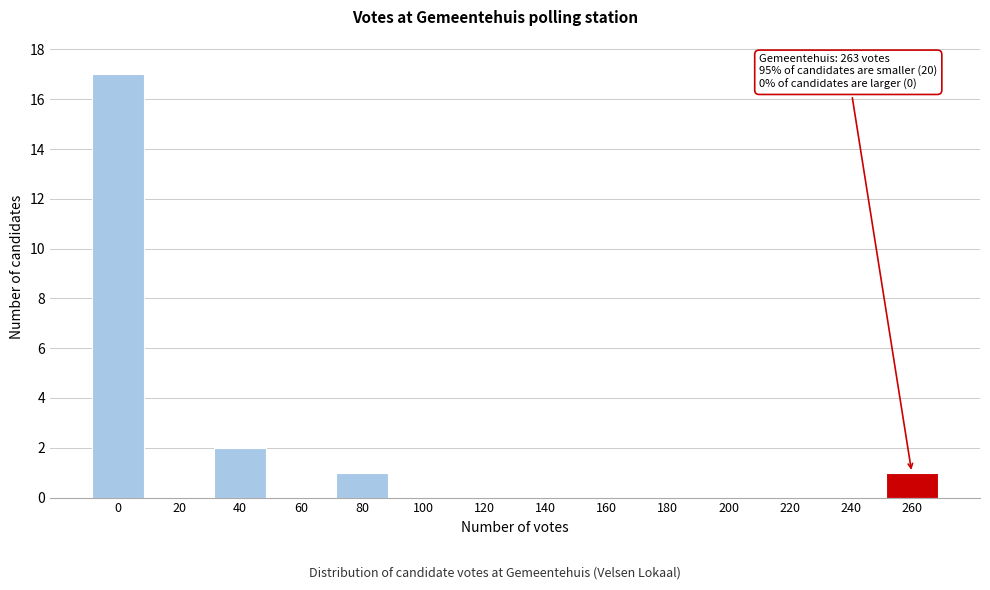

Reading left to right, extract all data points from this chart.

0=17	20=0	40=2	60=0	80=1	100=0	120=0	140=0	160=0	180=0	200=0	220=0	240=0	260=1